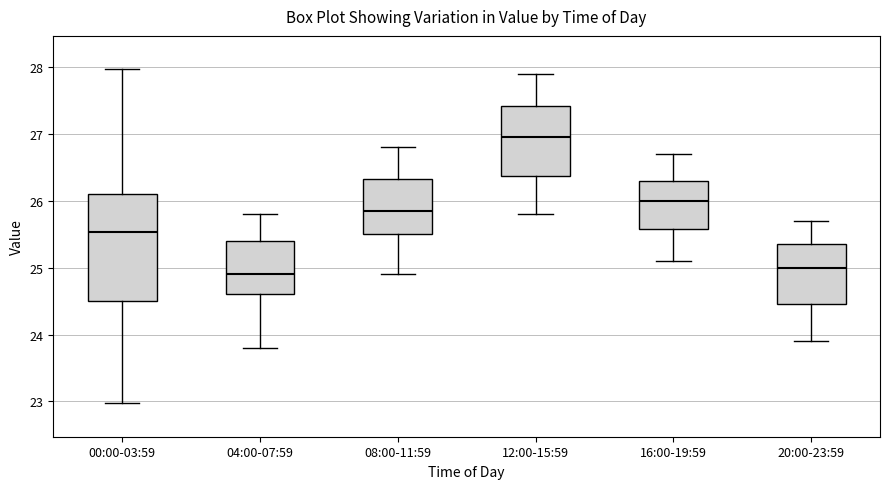

Which box is the tallest, from its lower edge to its upper edge?

00:00-03:59